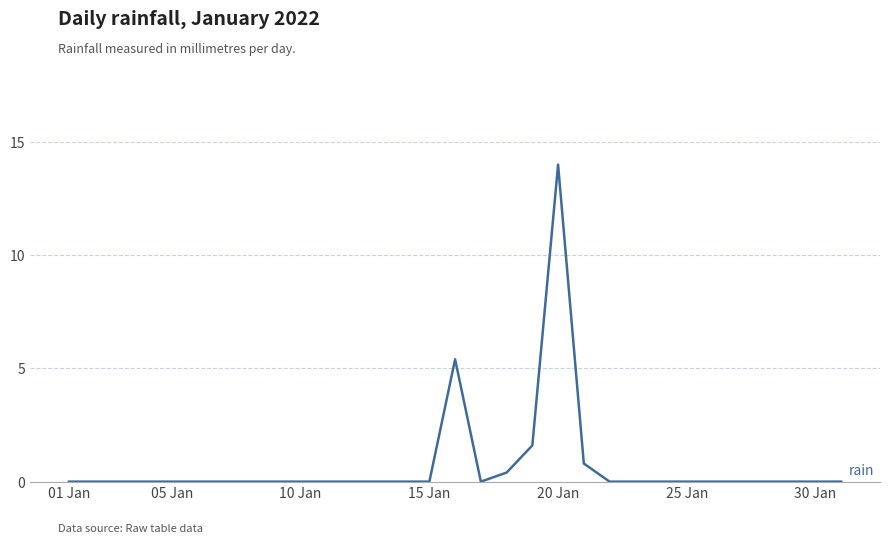

Where is the first local minimum?

16